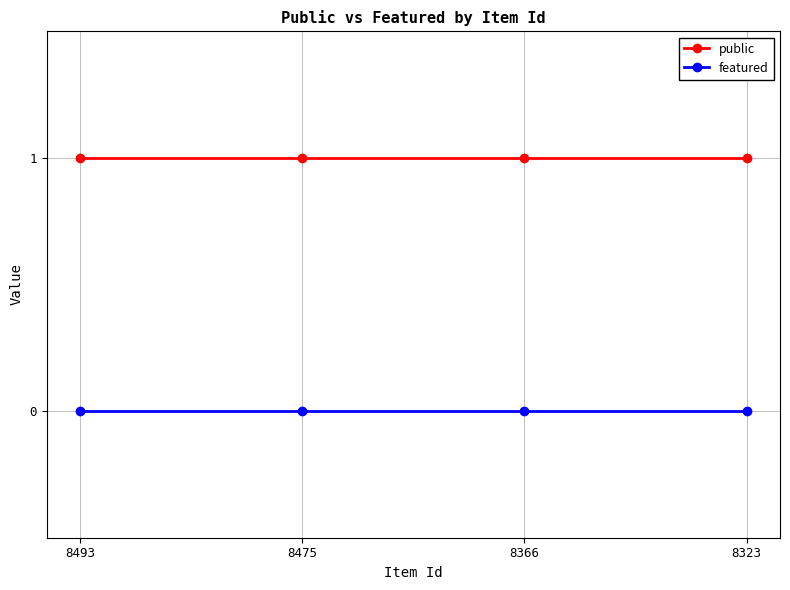

True or false: public has more than 1 points higher than both neighbors.

False